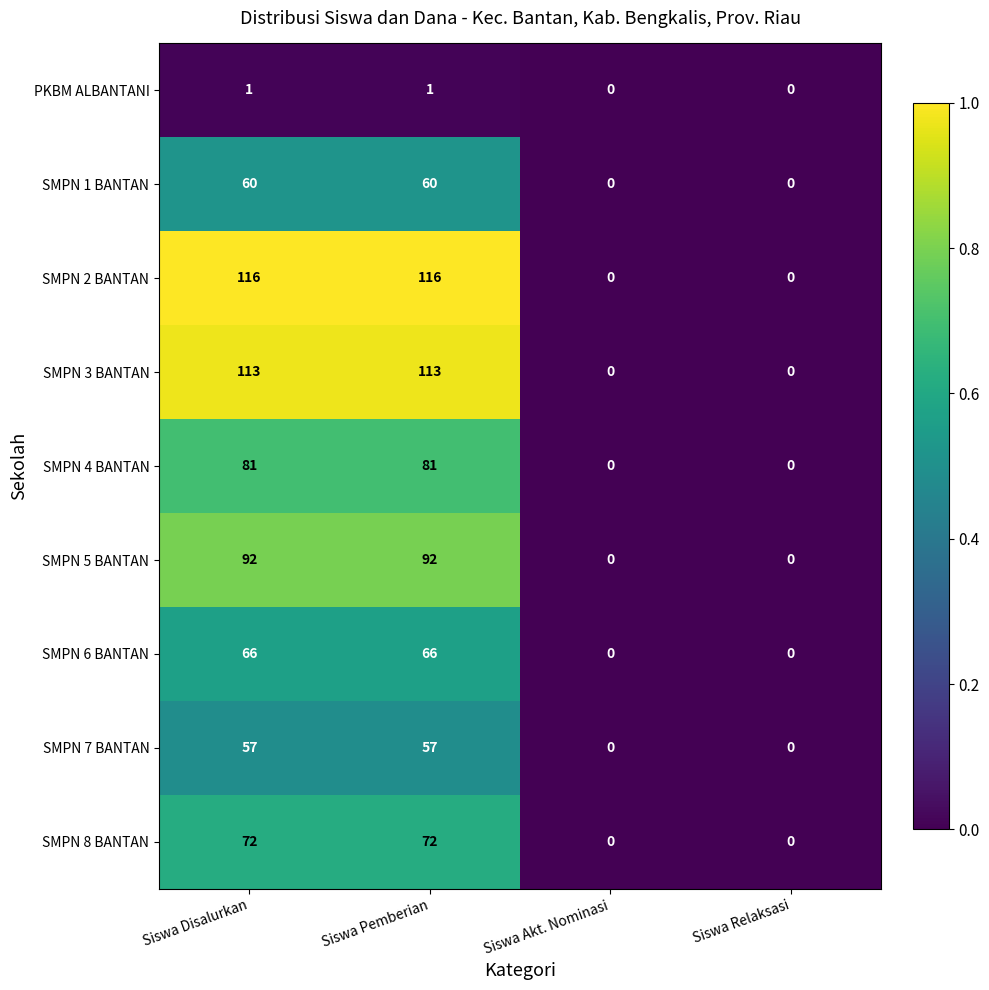

What is the sum of the SMPN 3 BANTAN values at Siswa Disalurkan and Siswa Relaksasi?

113